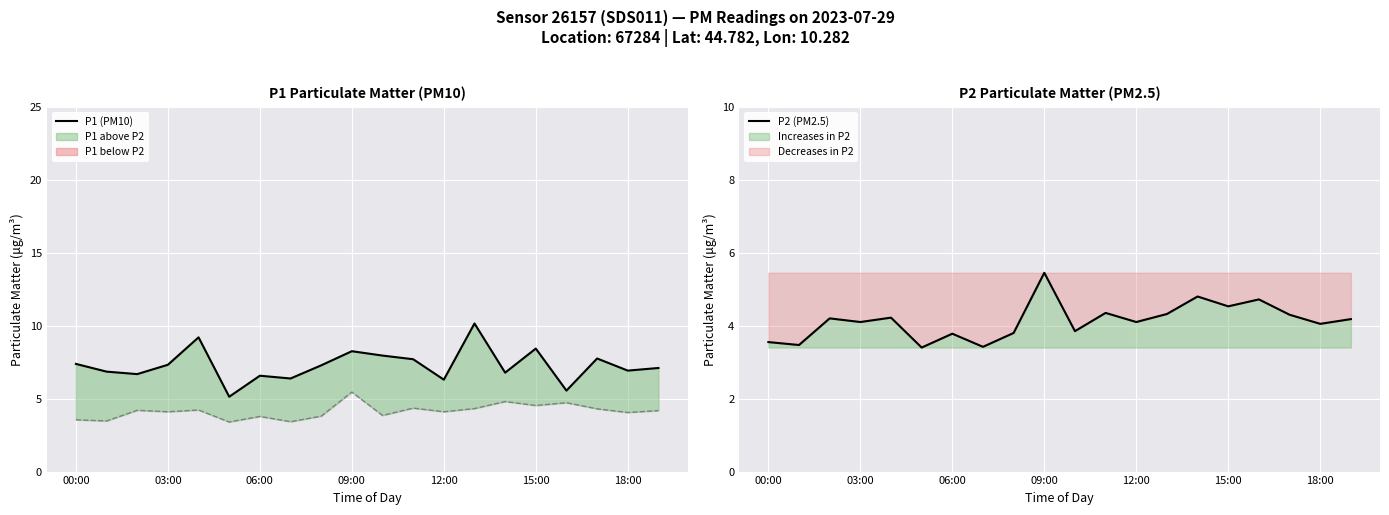

Is it true that P2 (PM2.5) equals 4.7 at 16?

True